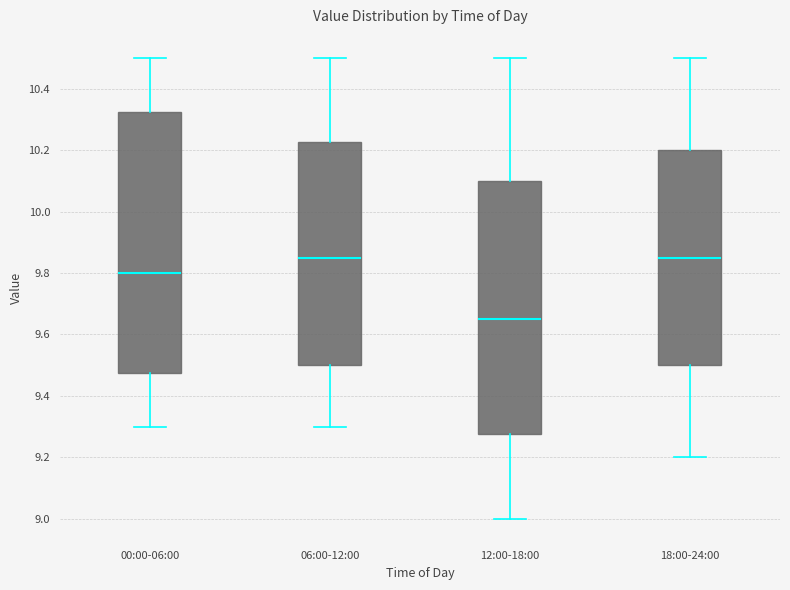

Where does the upper whisker of the box for 12:00-18:00 end on the y-axis? The values are not printed on the chart, so give them approximately, as read against the axis.

10.50